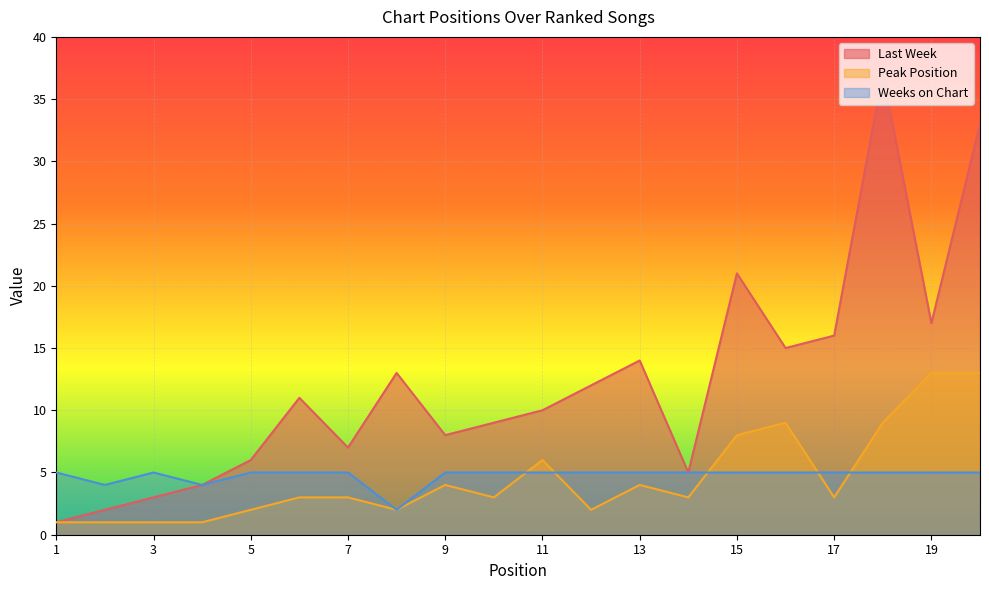

Which category has the highest value in the Weeks on Chart series?

1